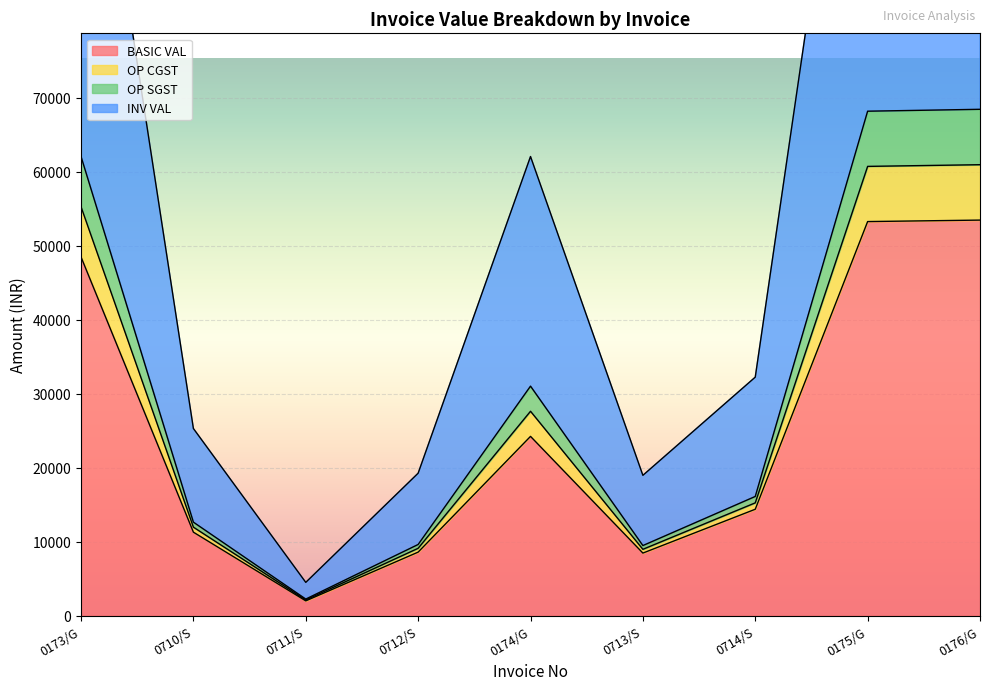

Between 0711/S and 0176/G, which is larger?

0176/G